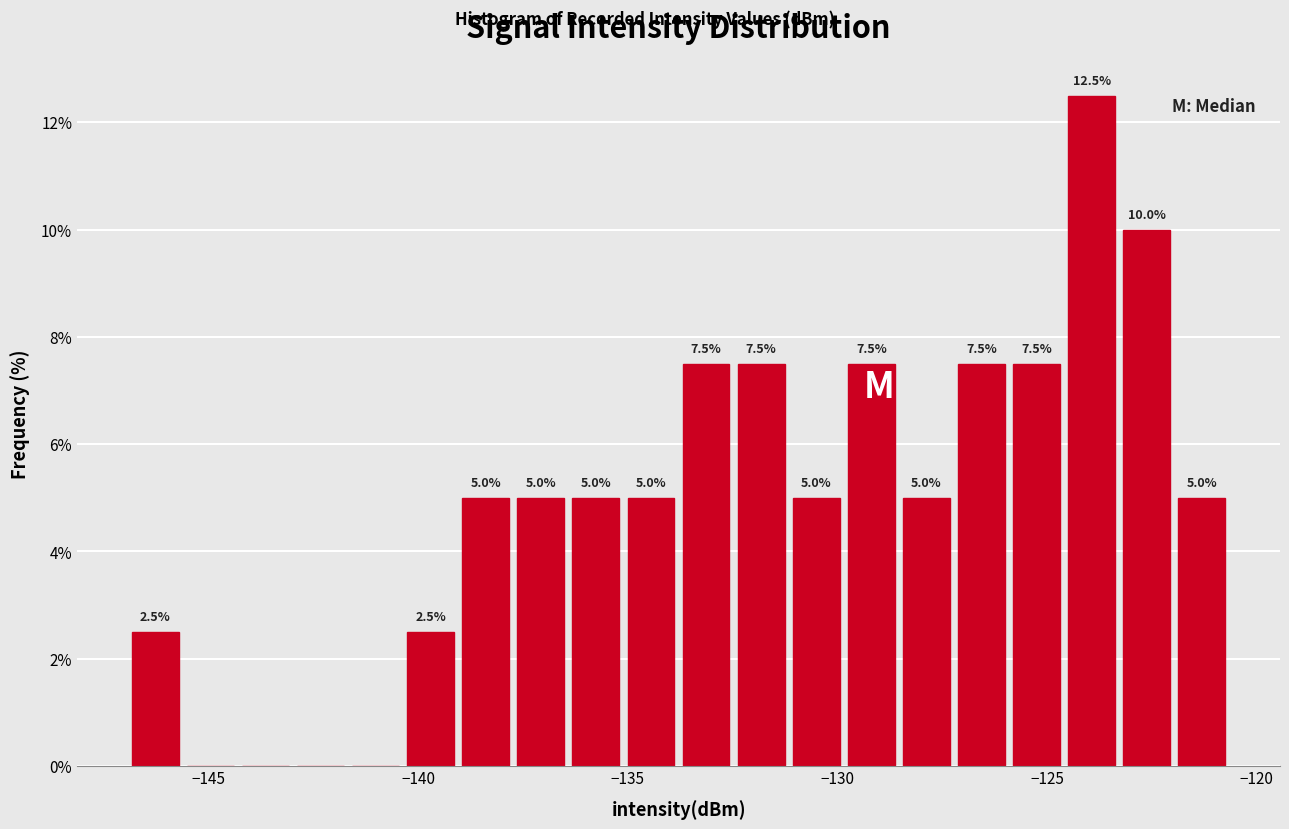

Around what value on the x-axis is the tallest bar? Give the approximate position of its centre, as read against the axis.

-124.0